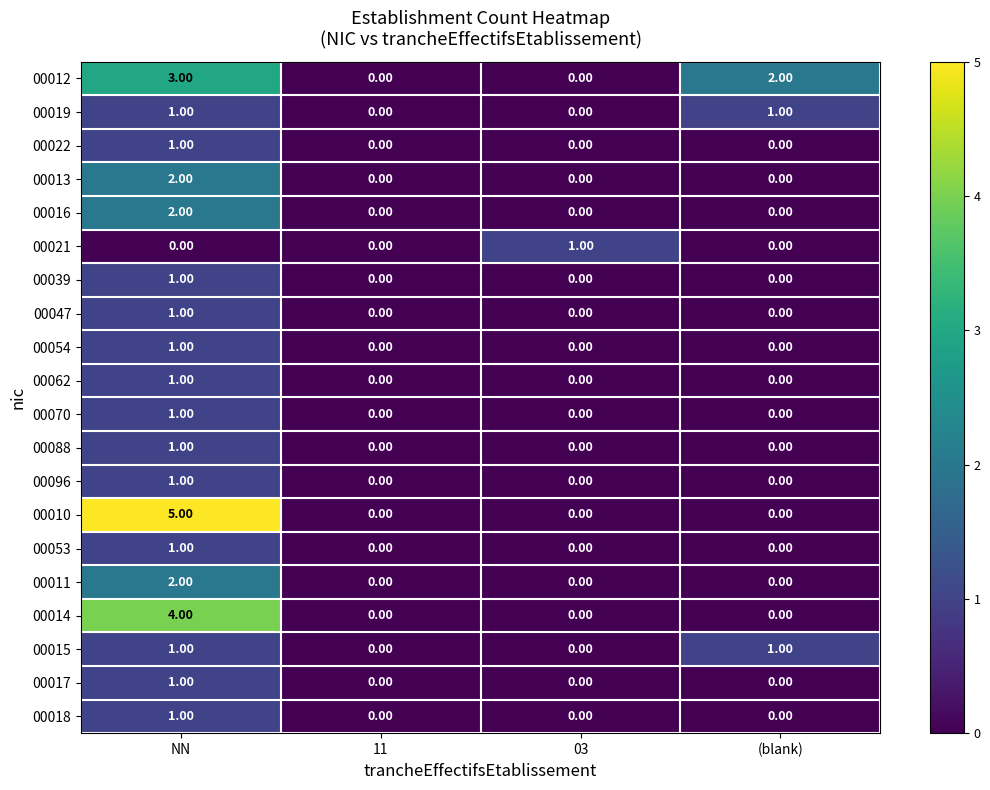

What is the greatest value displayed?

5